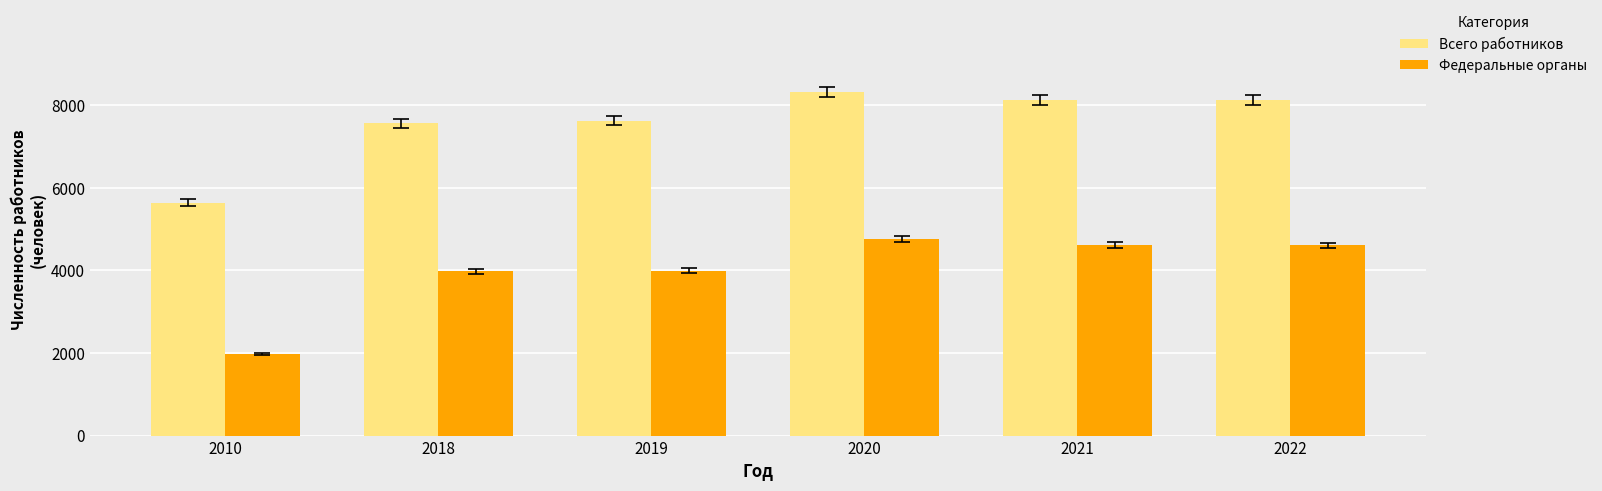

List the series in order of their peak value, highest first.

Всего работников, Федеральные органы